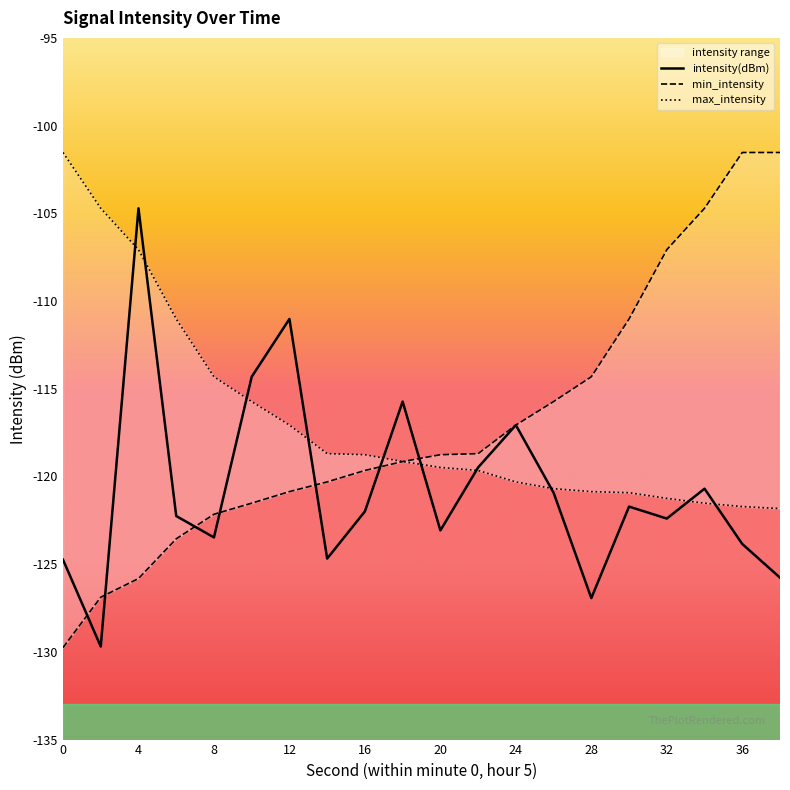

True or false: intensity(dBm) has a value of -167.5 at 8.

False